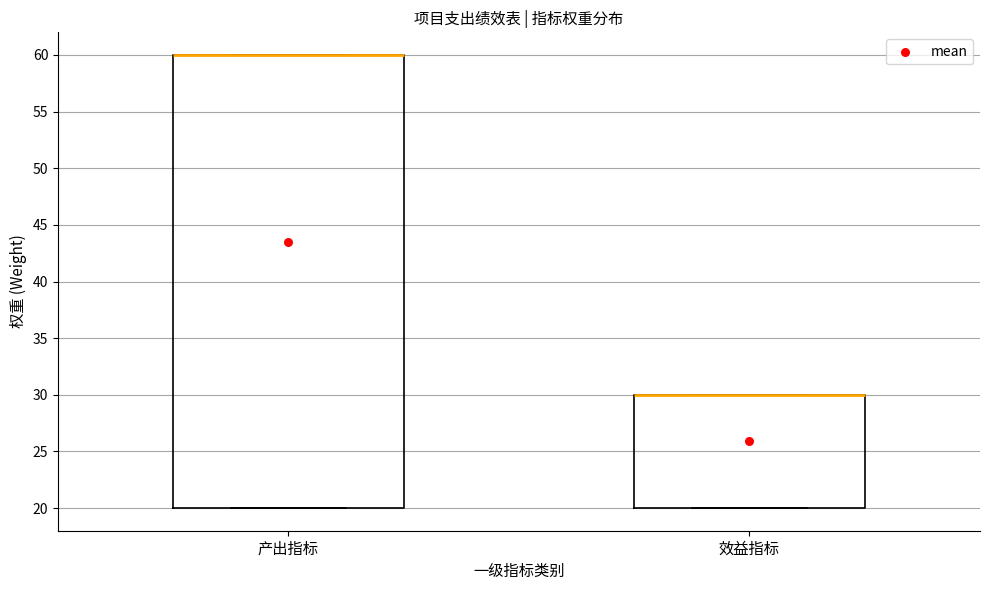

Which box is the tallest, from its lower edge to its upper edge?

产出指标